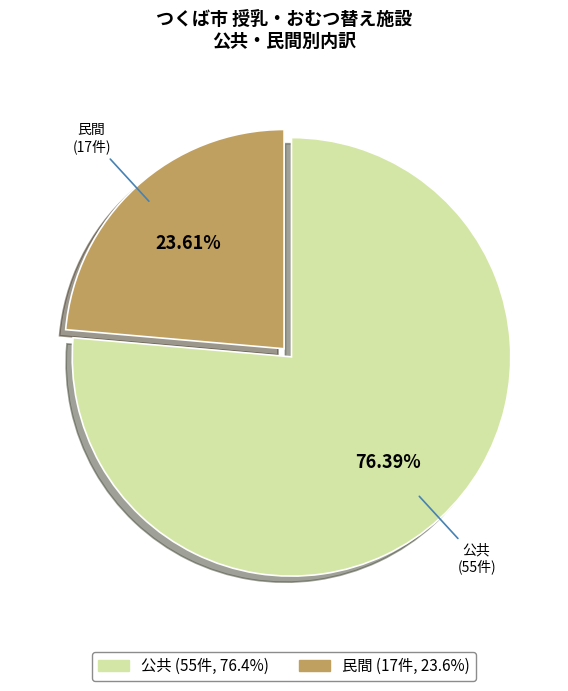

Approximately how many times larger is the value at 民間 compared to 公共?

0.3